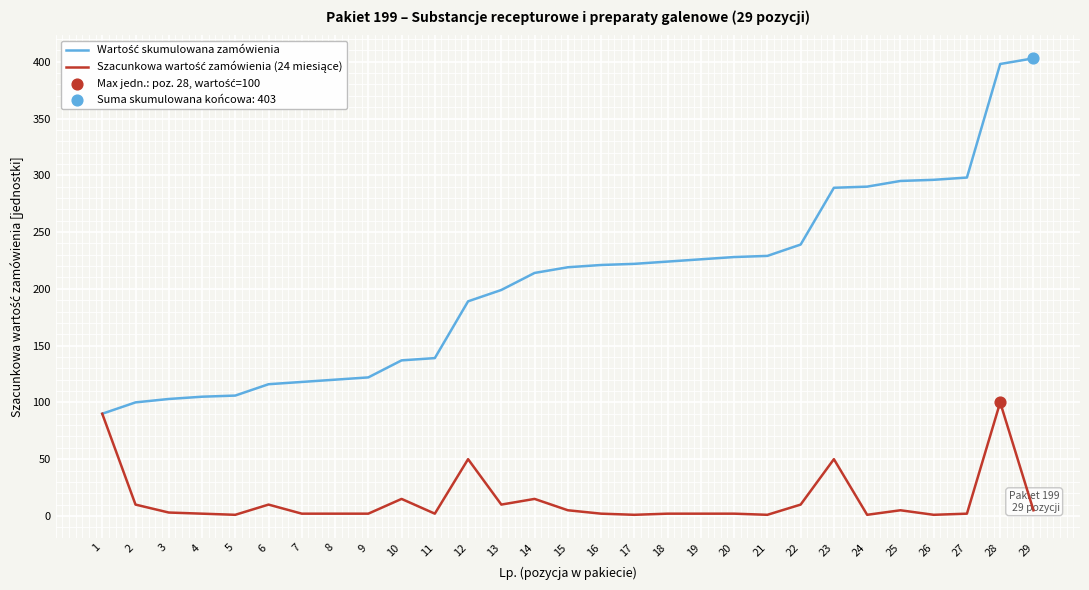

What is the greatest value displayed?

403